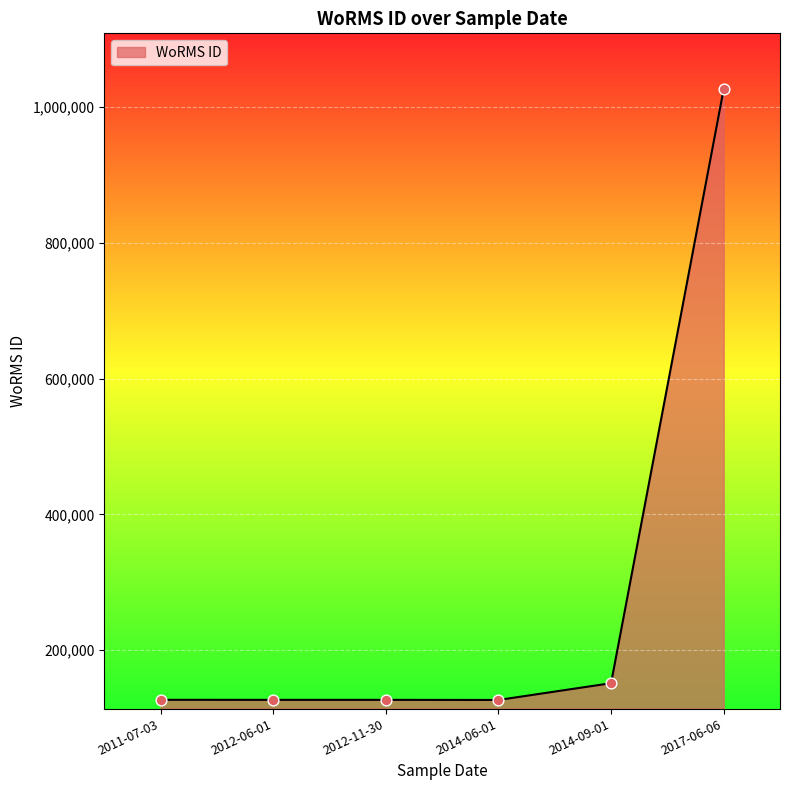

What is the change in value from 2011-07-03 to 2014-06-01?

-220